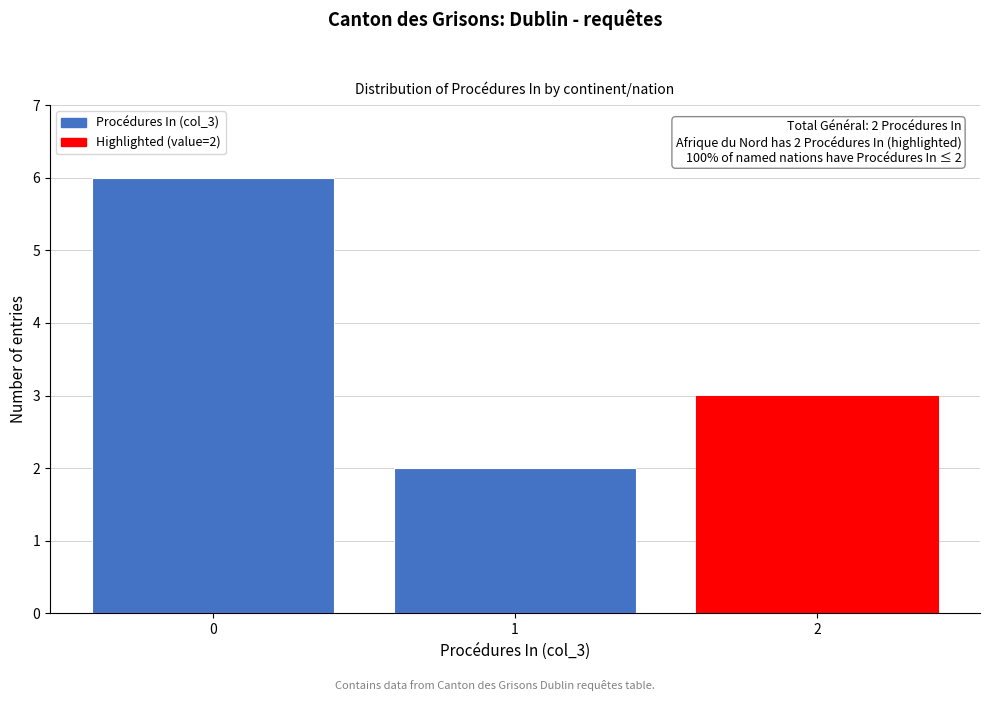

Over which range of the x-axis is the bar tallest?

-0.5 to 0.5